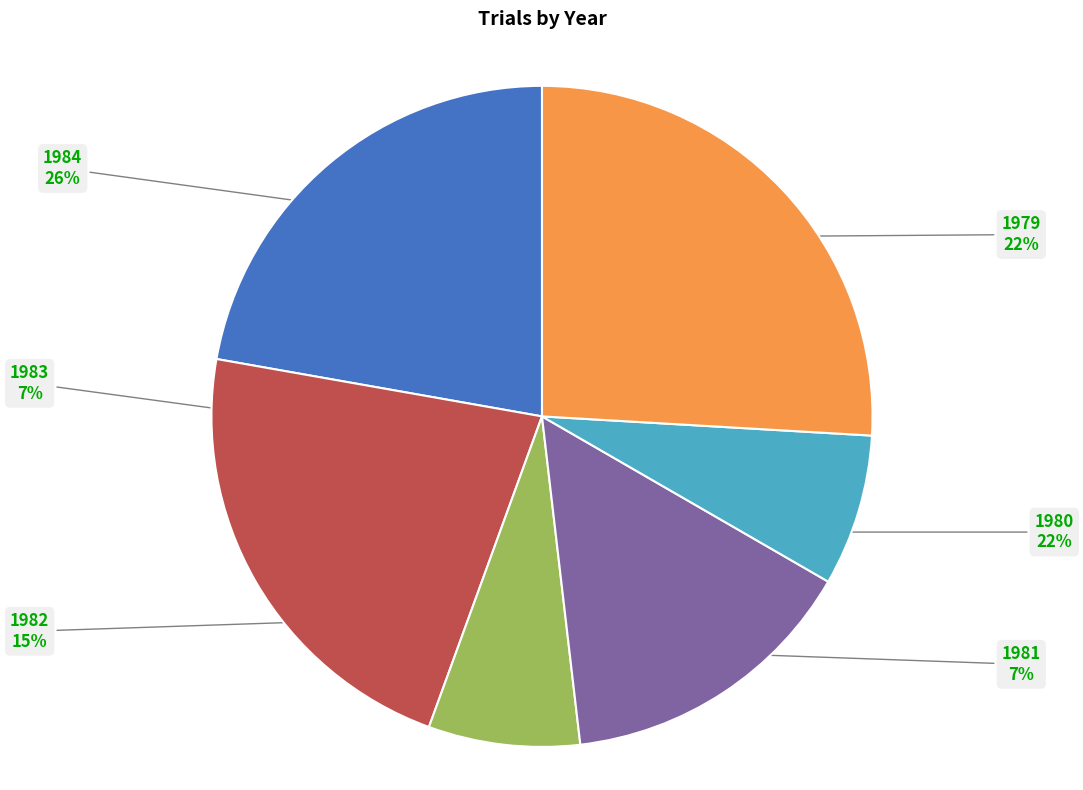

True or false: 1981 accounts for 7% of the total.

True